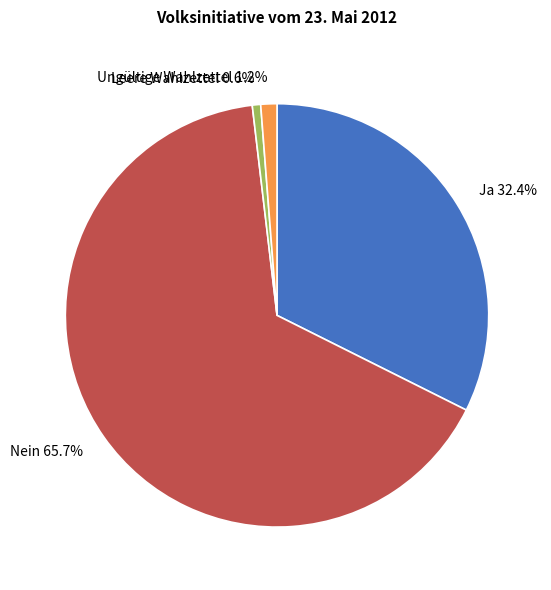

What is the largest slice in the pie chart?

Nein